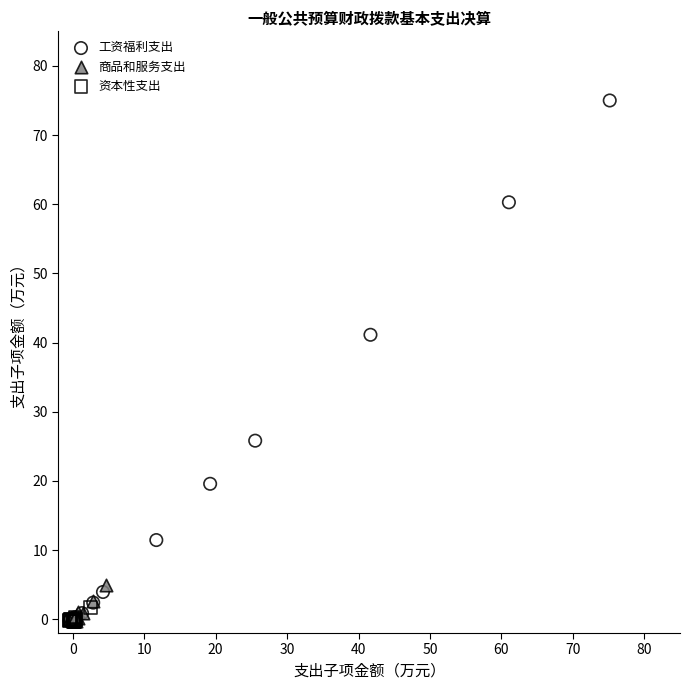

Which series has the largest Y range (max minus min)?

工资福利支出